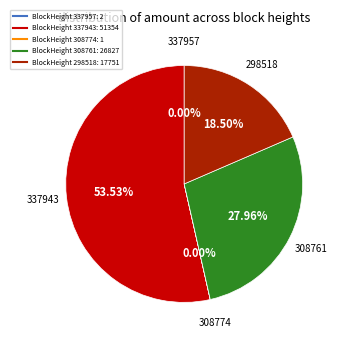

Is there any slice that represents more than half of the pie?

Yes